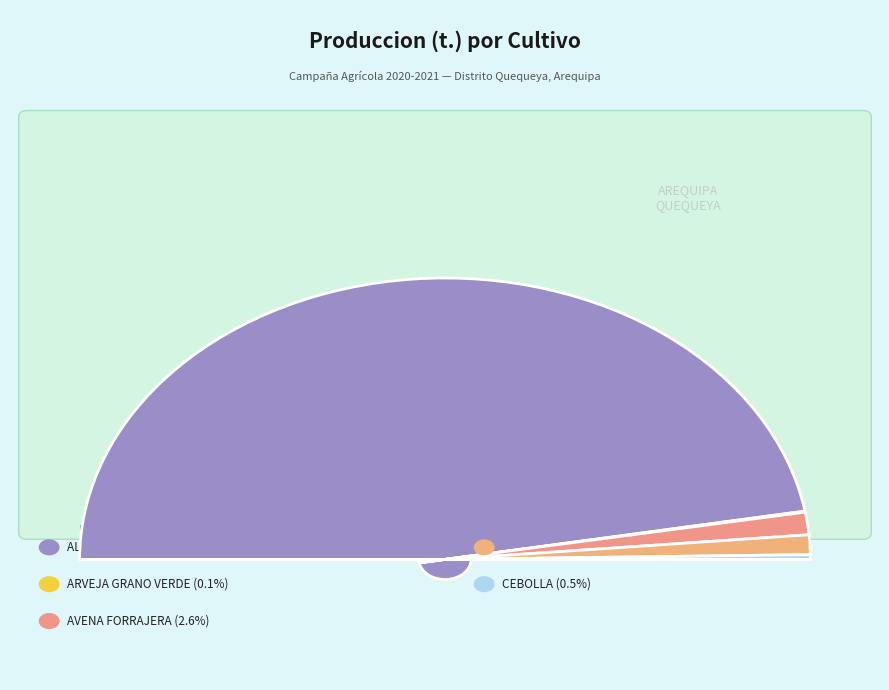

To the nearest percent, what is the difference between the CEBADA FORRAJERA and ARVEJA GRANO VERDE slice percentages?

2%